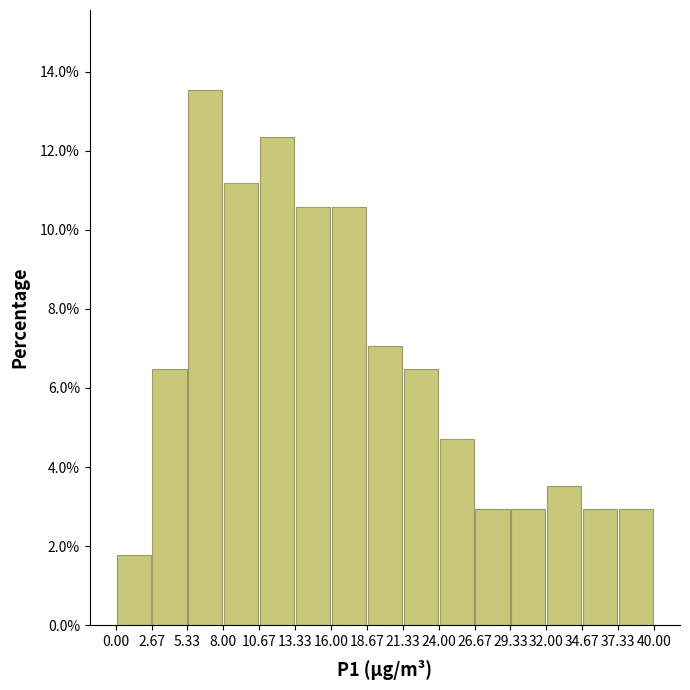

Reading left to right, transcribe this chart: for each bar, give the range it covers on the x-axis and its height. The values are not printed on the chart, so give them approximately, as read against the axis.

0.00 to 2.67: 1.8
2.67 to 5.33: 6.4
5.33 to 8.00: 13.6
8.00 to 10.67: 11.2
10.67 to 13.33: 12.4
13.33 to 16.00: 10.6
16.00 to 18.67: 10.6
18.67 to 21.33: 7.0
21.33 to 24.00: 6.4
24.00 to 26.67: 4.8
26.67 to 29.33: 3.0
29.33 to 32.00: 3.0
32.00 to 34.67: 3.6
34.67 to 37.33: 3.0
37.33 to 40.00: 3.0